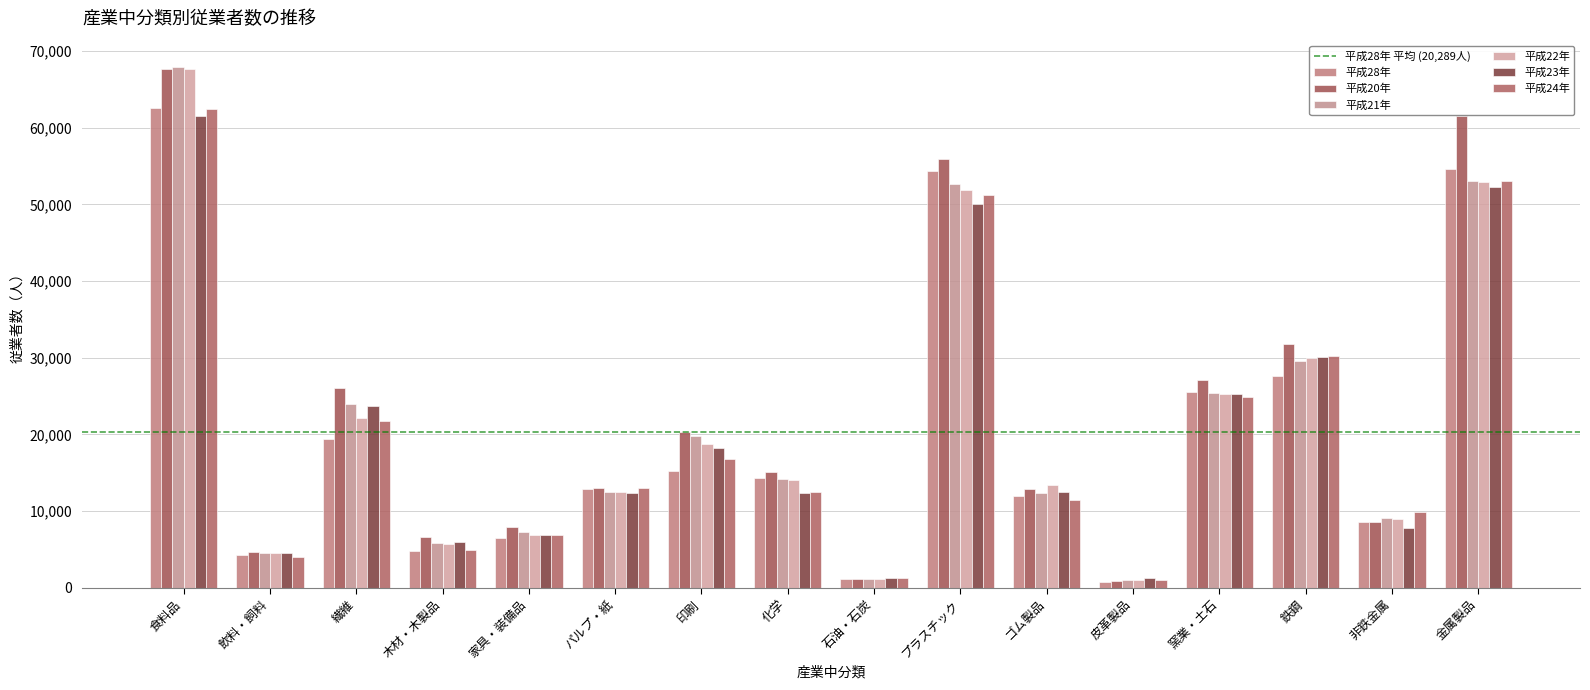

The 平成21年 series shows 22083 at ゴム製品. True or false?

False